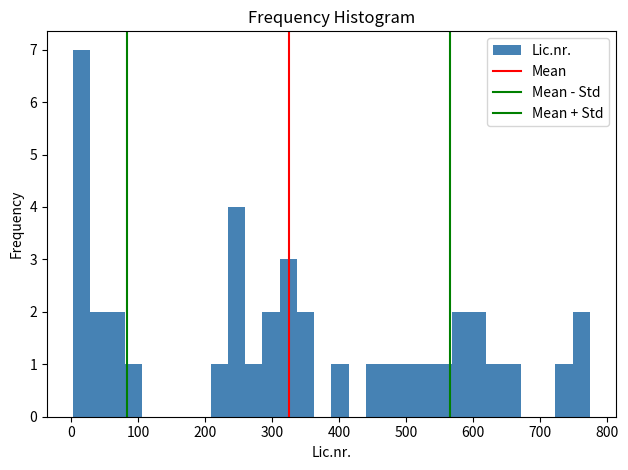

Around what value on the x-axis is the tallest bar? Give the approximate position of its centre, as read against the axis.

20